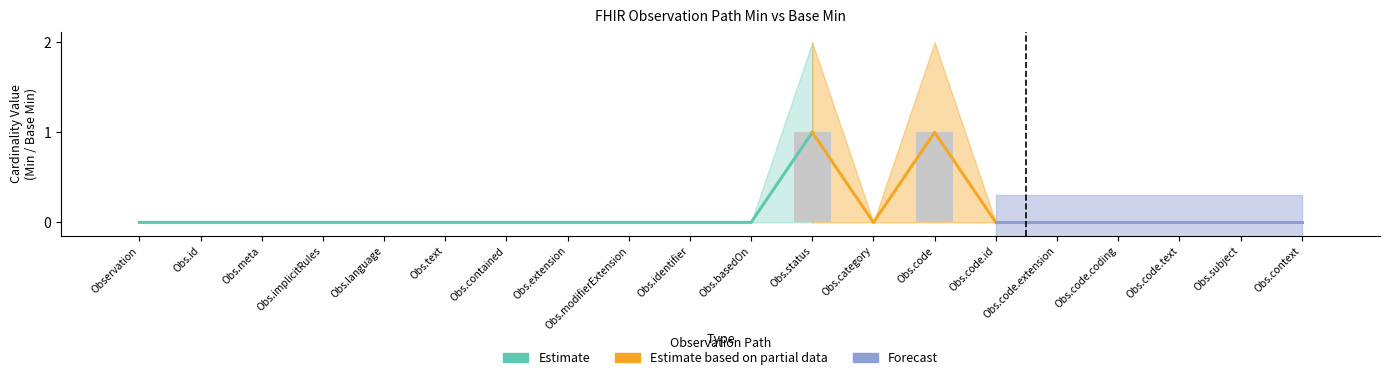

Reading left to right, transcribe all the data shown in this chart.

0	0	0	0	0	0	0	0	0	0	0	1	0	1	0	0	0	0	0	0